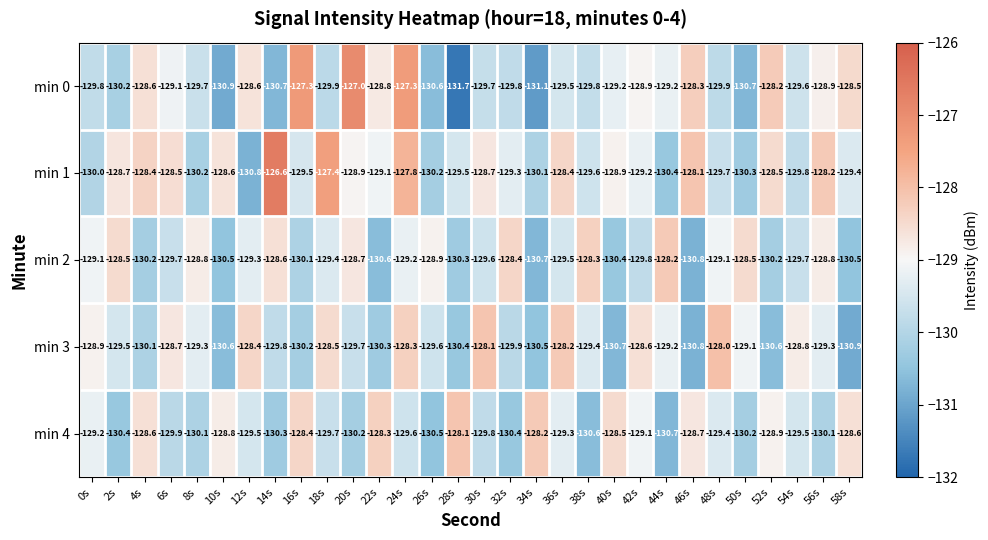

True or false: min 0 has a value of -128.2 at 52s.

True